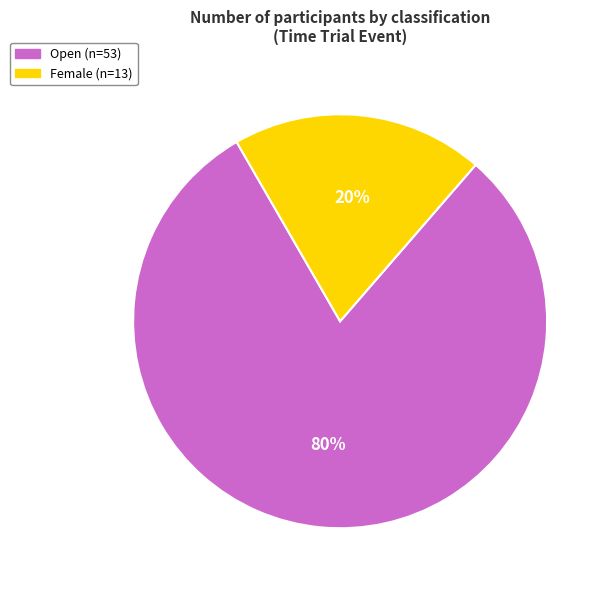

To the nearest percent, what is the average slice percentage?

50%